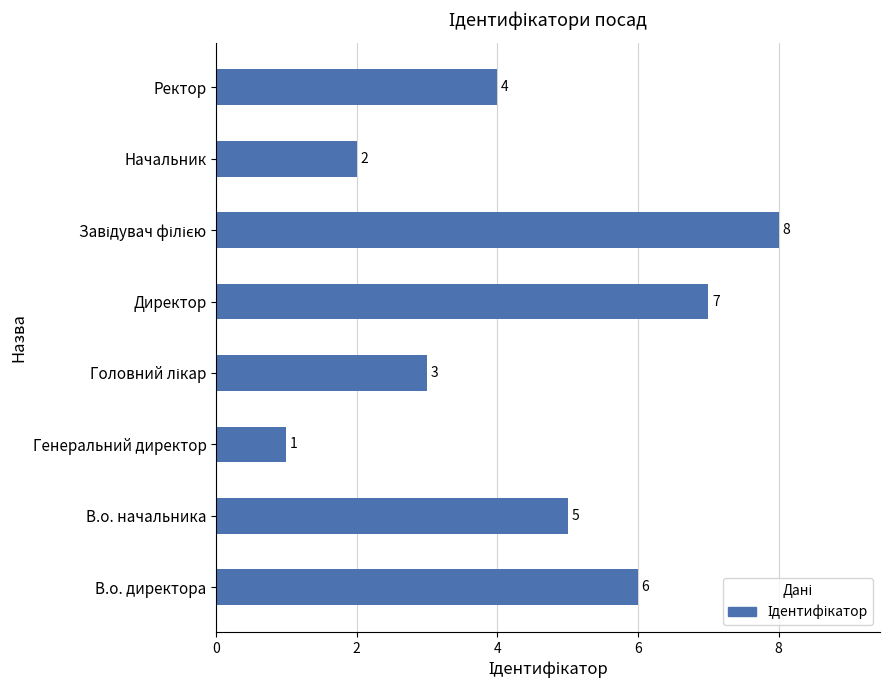

Are the bars horizontal?

Yes